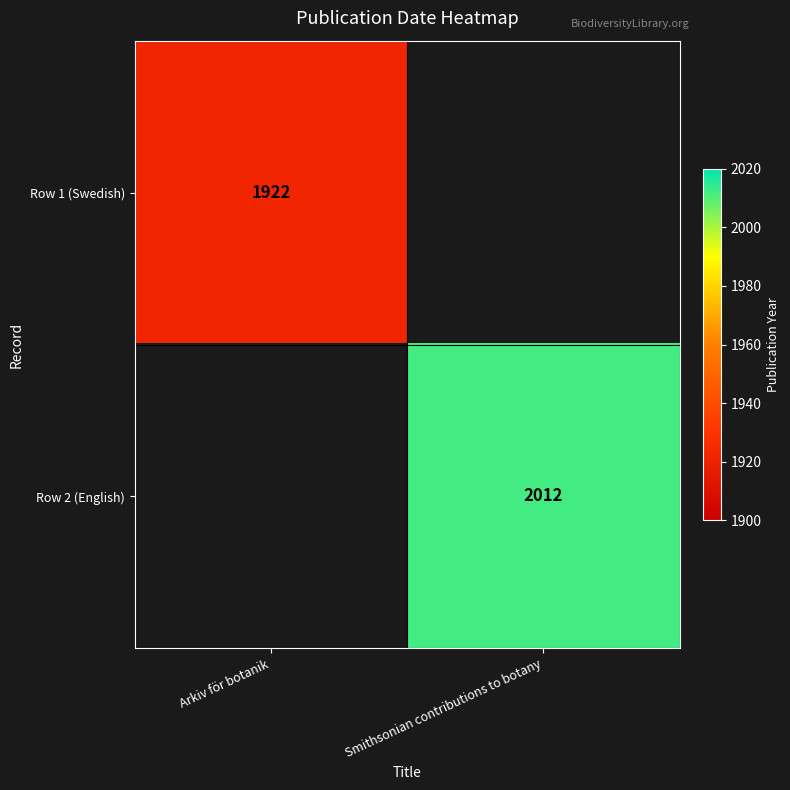

The Row 1 (Swedish) series shows 1922 at Arkiv för botanik. True or false?

True